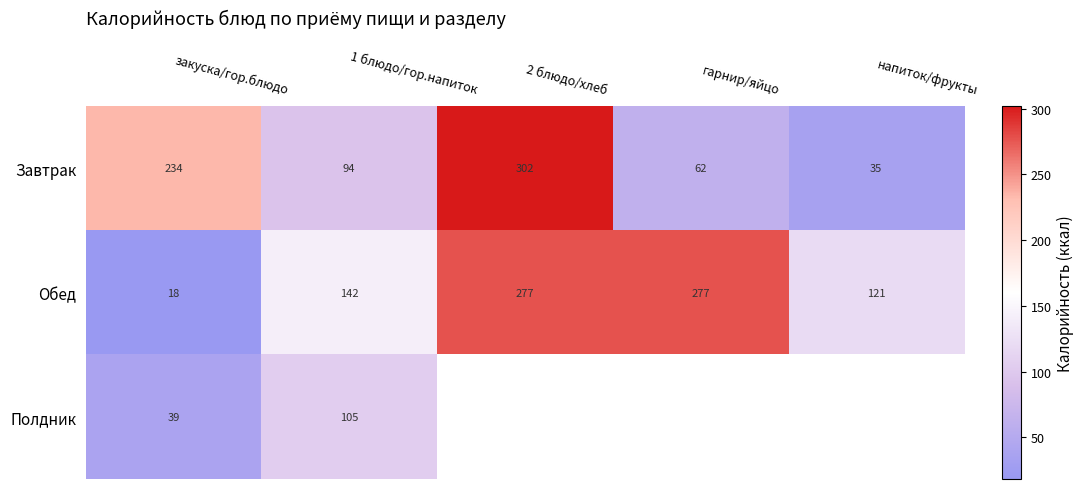

What is the spread (max minus min) of values at закуска/гор.блюдо?

216